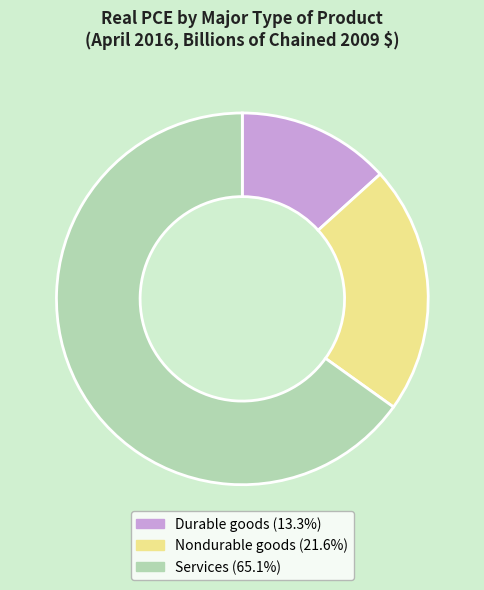

What is the majority slice?

Services